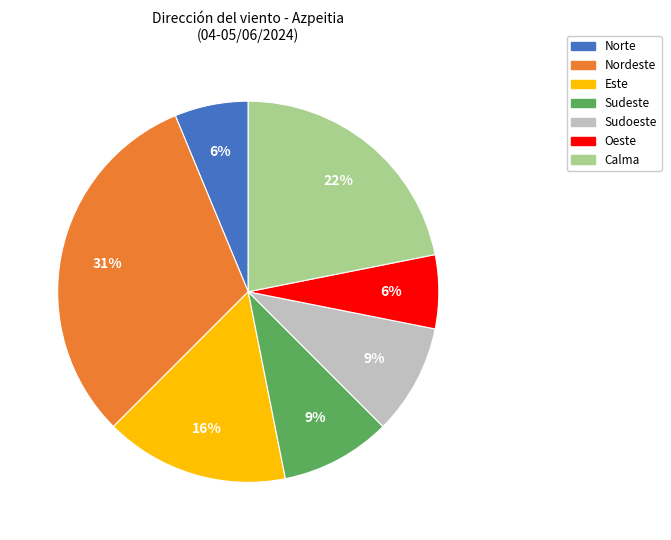

Do Nordeste and Calma together represent more than half of the pie?

Yes